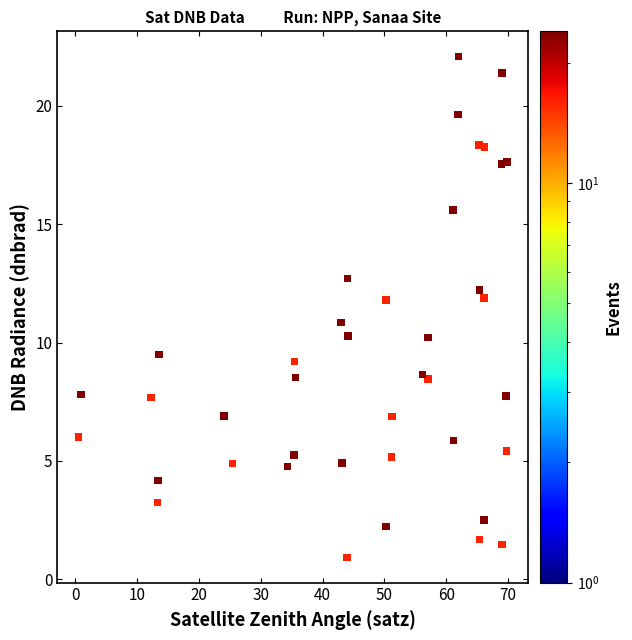

What is the range of Y values (max minus min)?

21.2